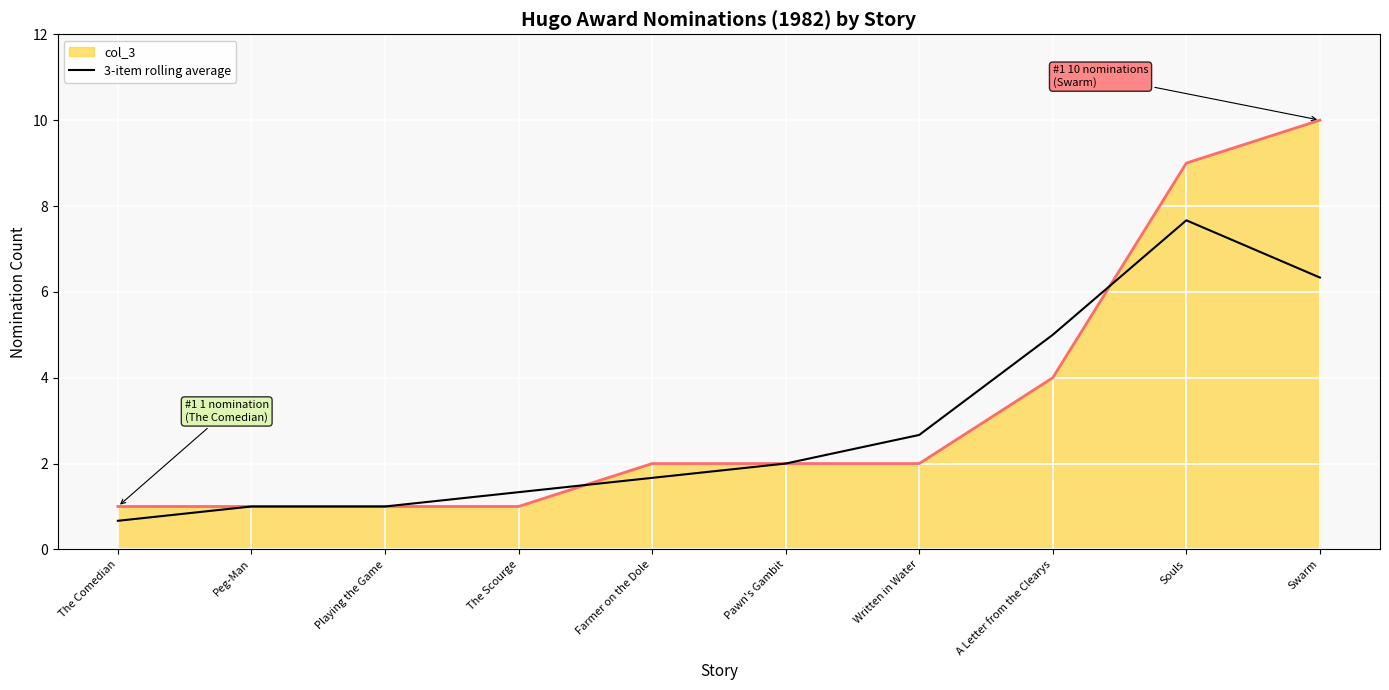

The 3-item rolling average series shows 1.7 at Peg-Man. True or false?

False